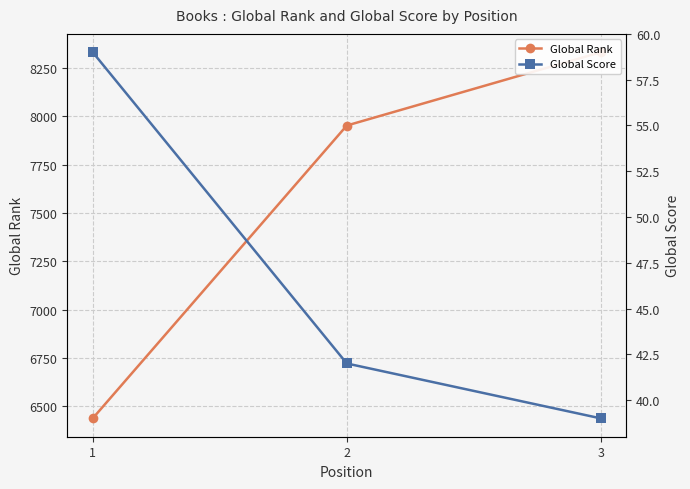

Rank the series by their maximum value, from highest to lowest.

Global Rank, Global Score